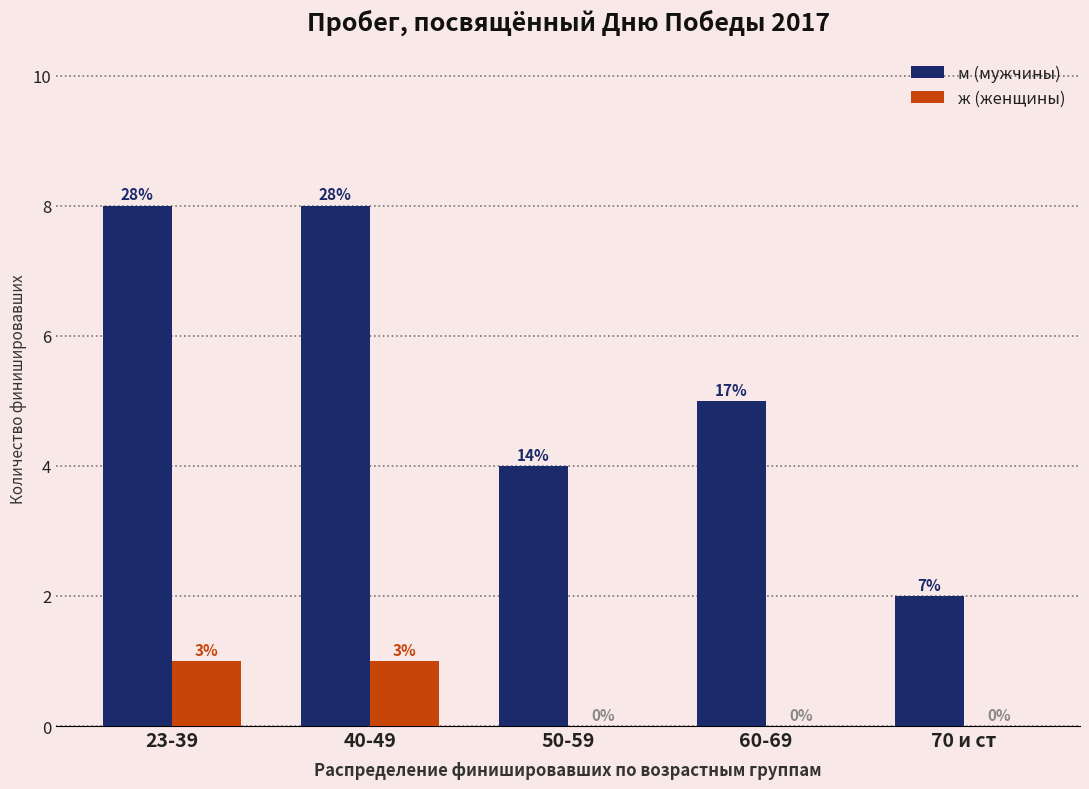

What is the sum of all м (мужчины) values?

27